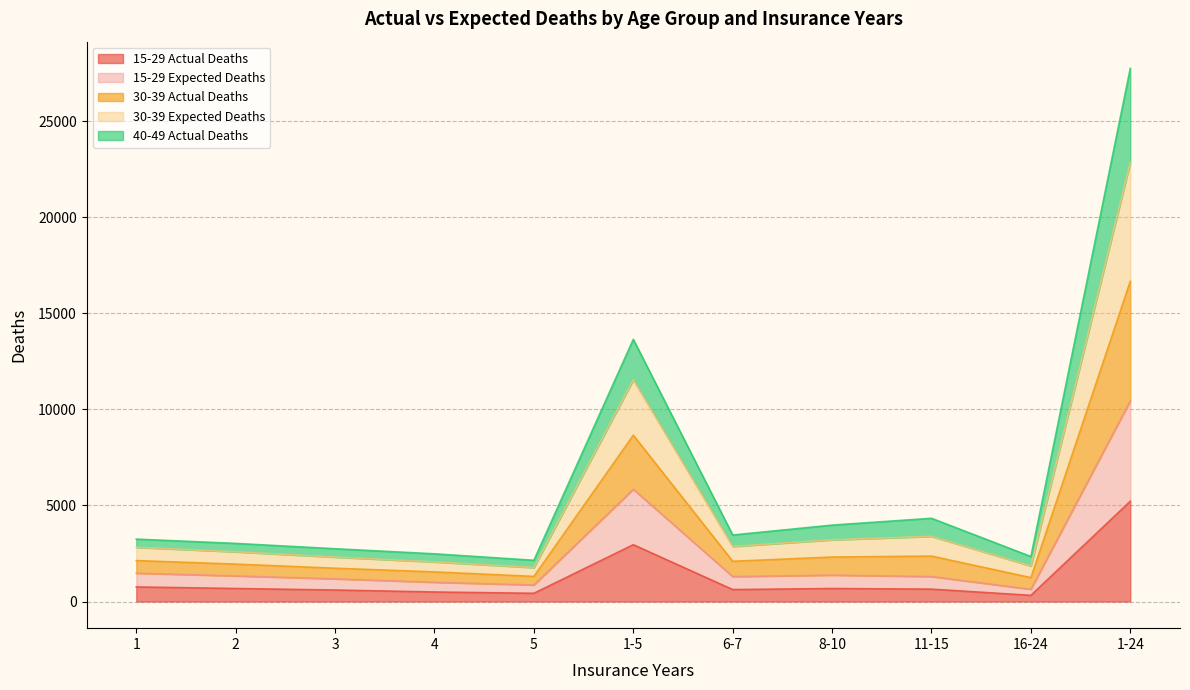

Which has a higher value, 1-24 or 16-24?

1-24